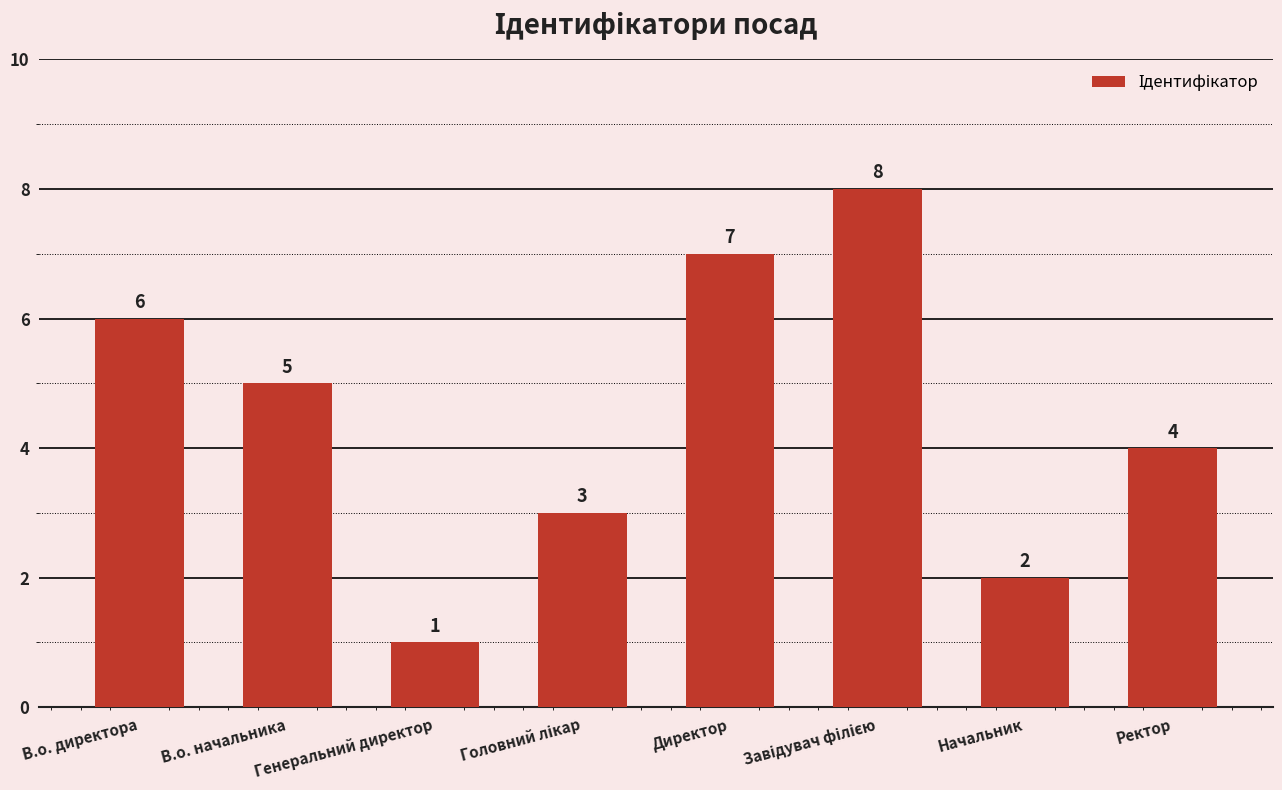

Reading left to right, transcribe all the data shown in this chart.

6	5	1	3	7	8	2	4